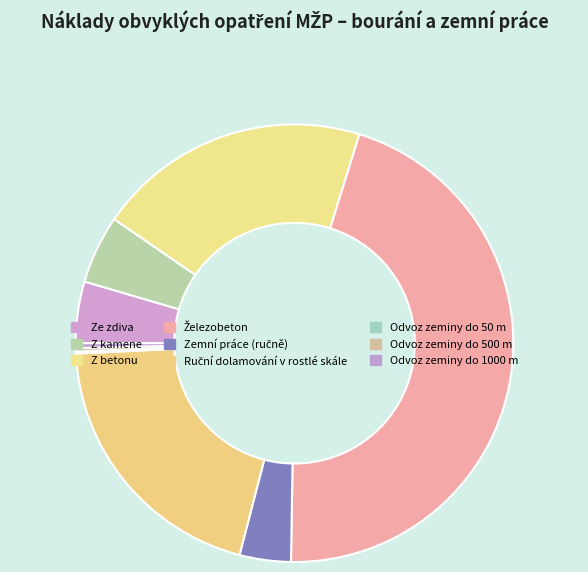

Which slice is the smallest?

Odvoz zeminy do 50 m